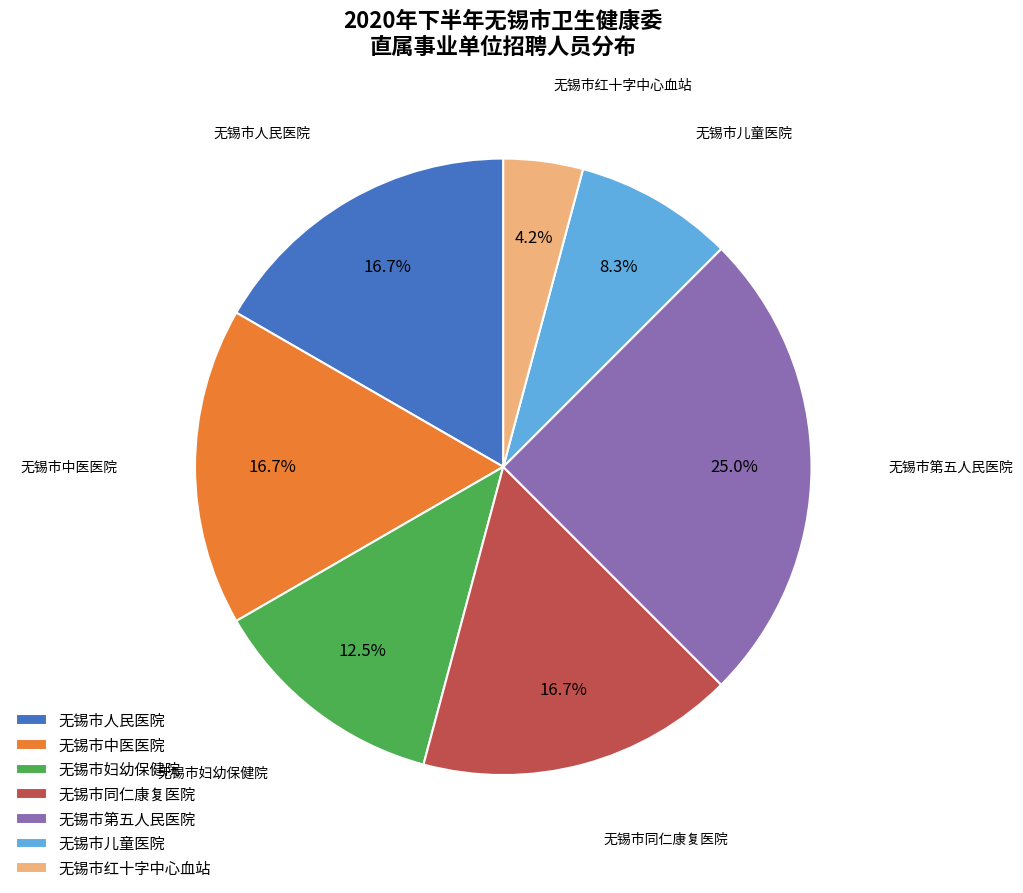

Approximately how many times larger is the value at 无锡市人民医院 compared to 无锡市妇幼保健院?

1.3